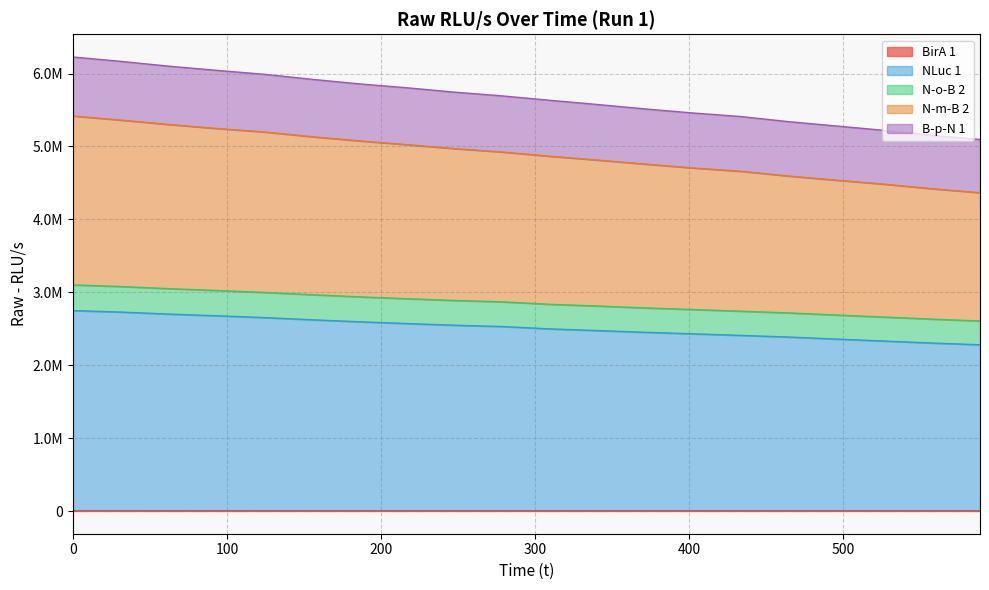

Reading right to left, extract all data points from this chart.

BirA 1: 4111	4169	4219	4244	4338	4325	4394	4422	4524	4550	4576	4638	4686	4683	4770	4839	4877	4951	5053	5122
NLuc 1: 2280299	2303625	2331168	2357851	2386074	2408326	2429992	2450789	2474890	2497495	2529993	2547890	2571070	2595584	2623083	2653291	2678028	2701179	2728658	2748803
N-o-B 2: 2606617	2631653	2659889	2687575	2716812	2740492	2763061	2785207	2811468	2834618	2868445	2887673	2911514	2937377	2966867	2998309	3025263	3049909	3078954	3101101
N-m-B 2: 4365557	4420205	4482631	4536988	4593946	4659051	4704481	4757569	4812597	4865600	4923427	4970014	5024688	5076641	5134132	5199279	5247205	5302218	5361858	5417657
B-p-N 1: 5095397	5151633	5220038	5279771	5339125	5409674	5457977	5513656	5574402	5632294	5692718	5743724	5804302	5858007	5920872	5989904	6044315	6101261	6167125	6226747